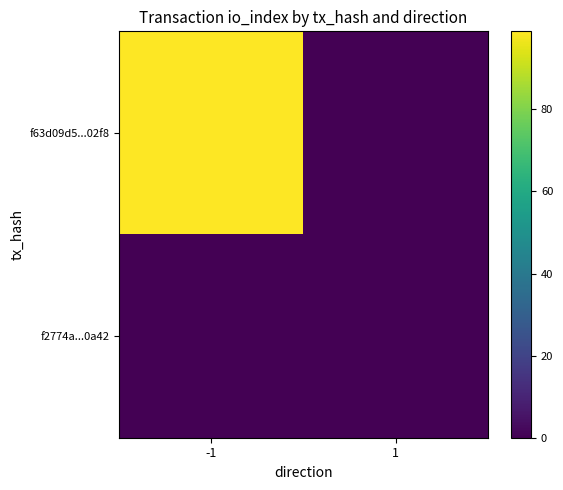

Between -1 and 1, which series saw the biggest shift?

f63d09d5...02f8